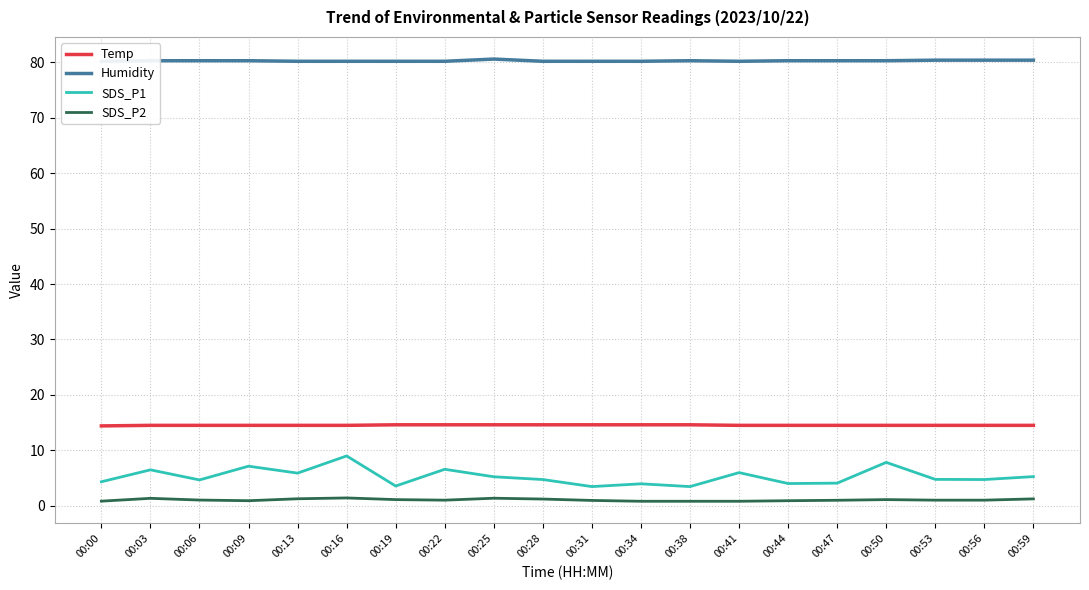

How many lines are shown in the chart?

4